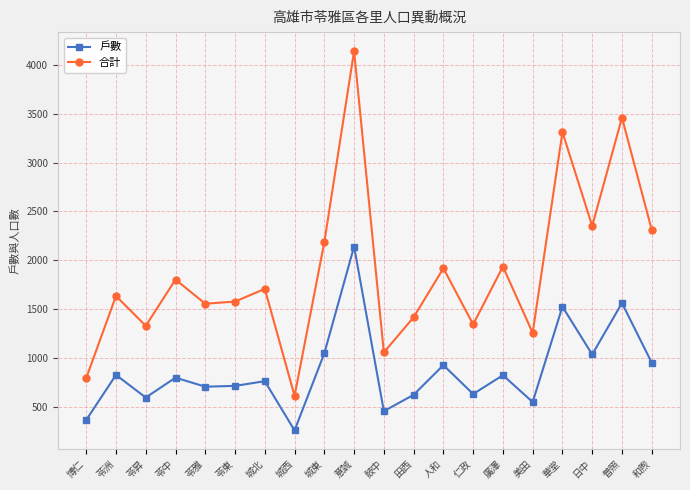

At which label does 戶數 first exceed 803?

苓洲